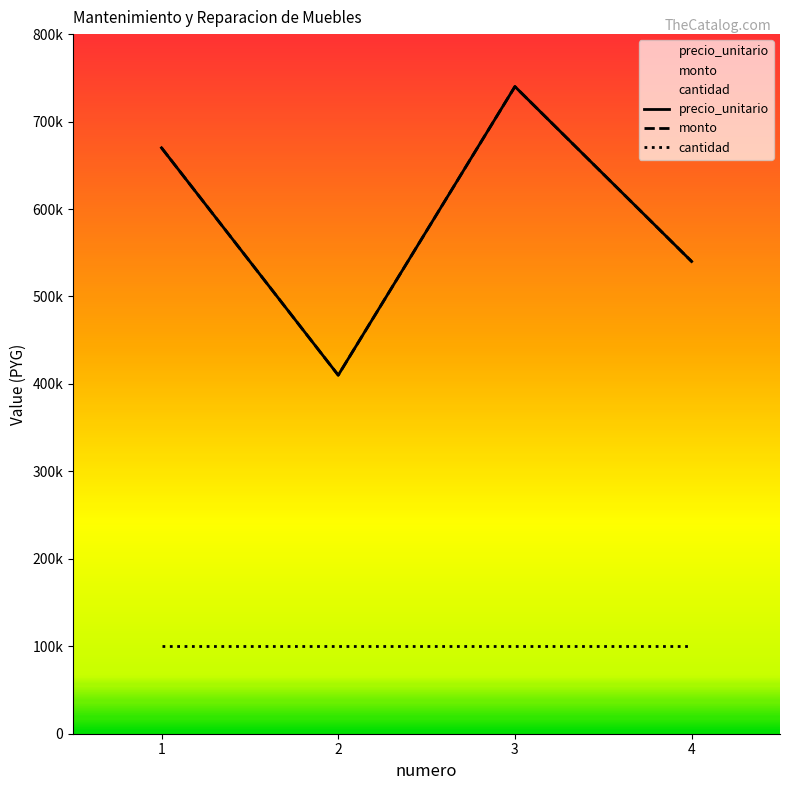

What is the total value across all series at 4?

1080000